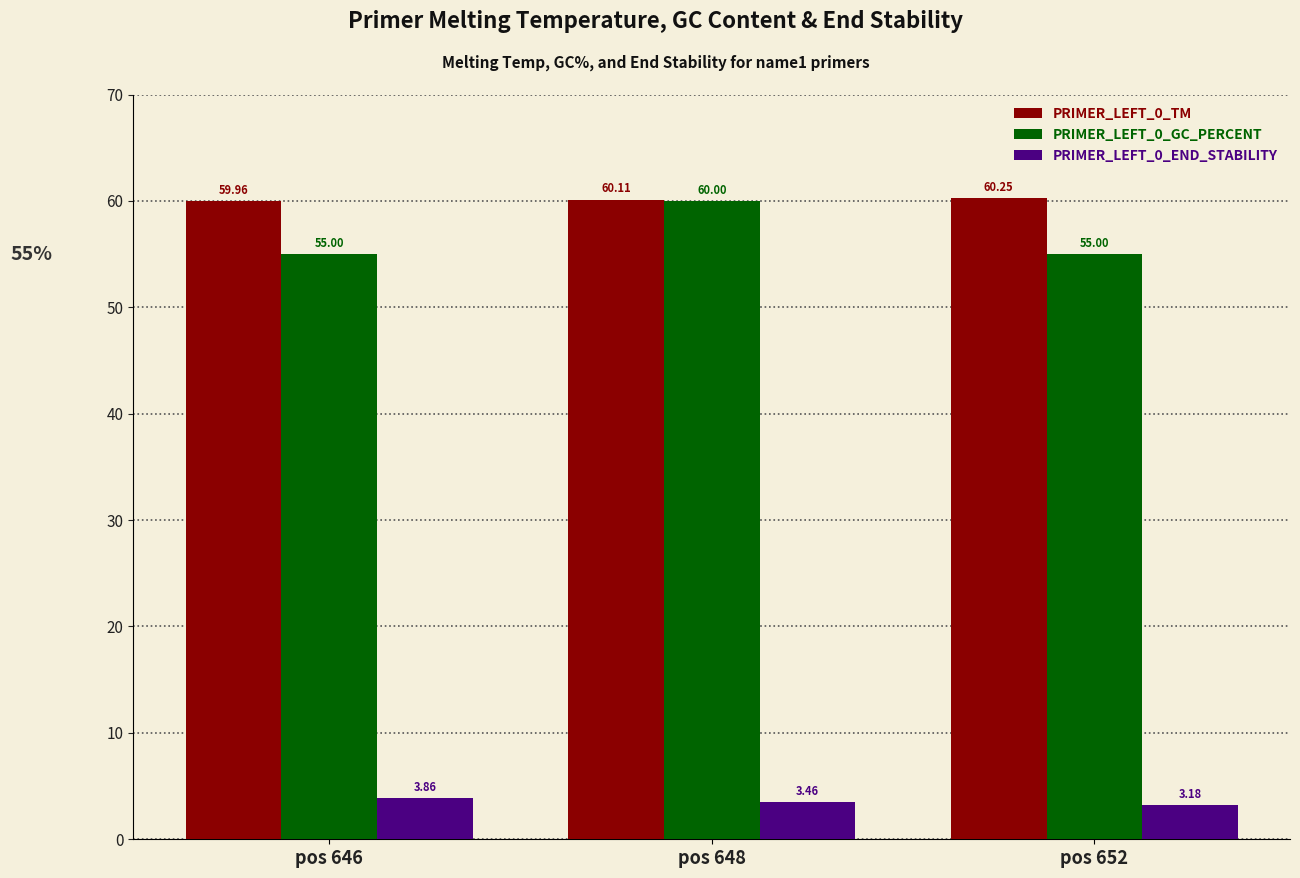

How many groups of bars are there?

3